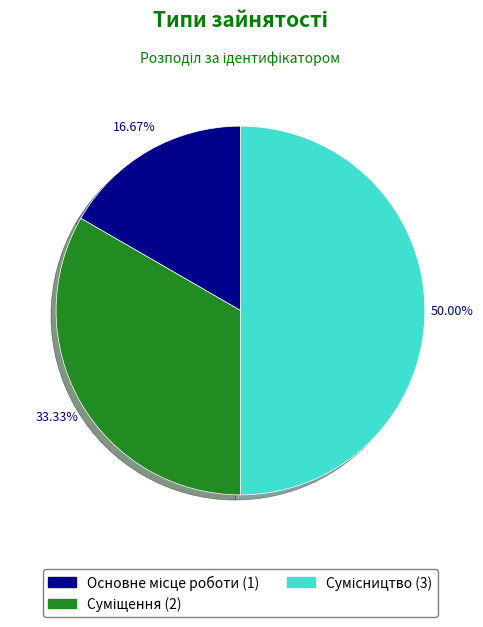

To the nearest percent, what portion does Сумісництво represent?

50%